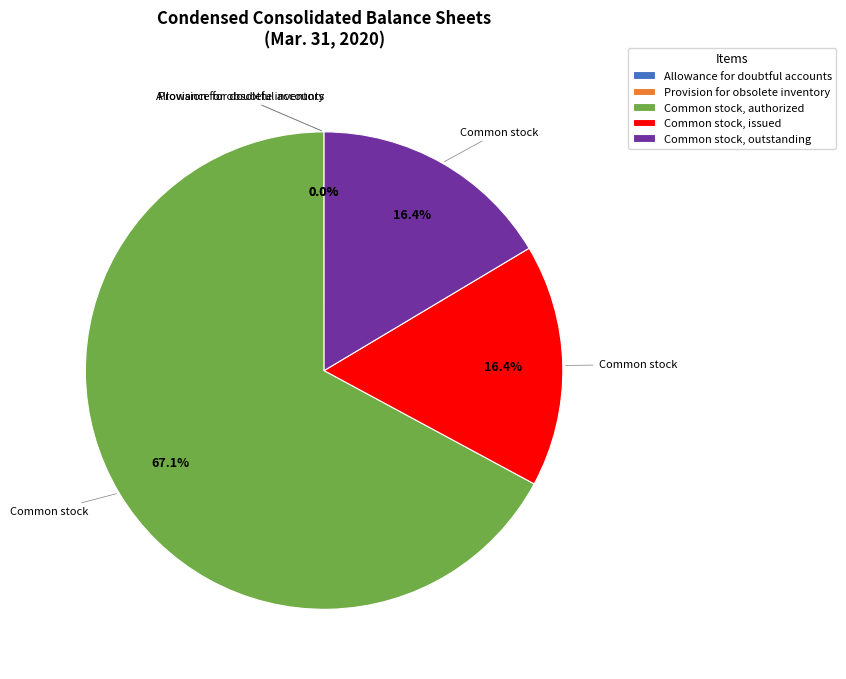

What is the ratio of the value at Common stock, authorized to the value at Common stock, issued?

4.1